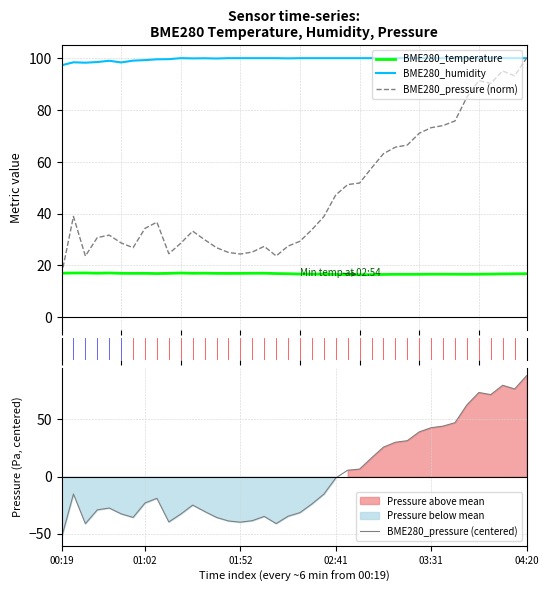

Is it true that BME280_temperature equals 4.8 at 28?

False